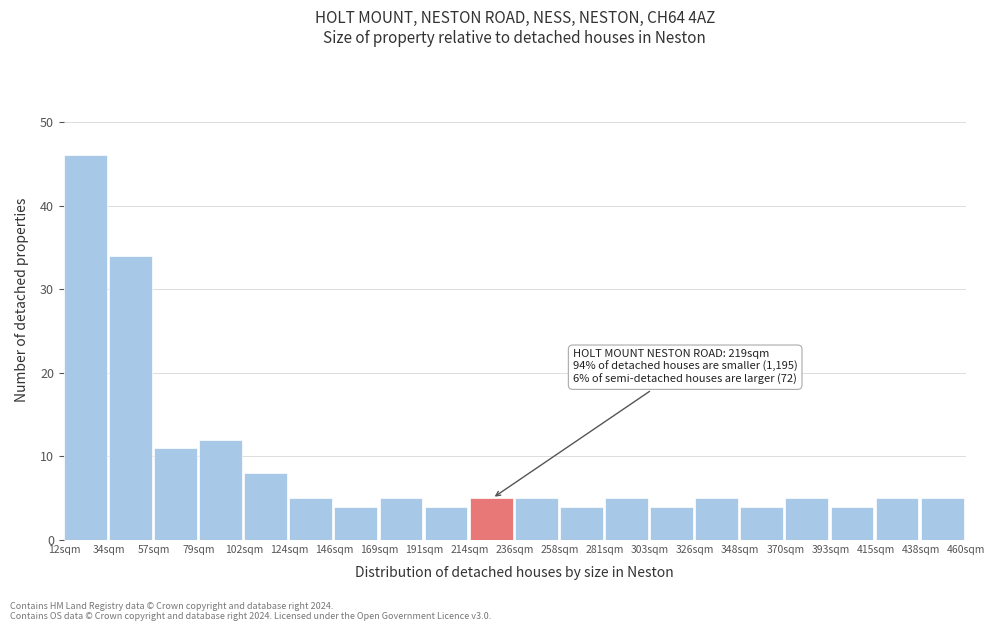

Over which range of the x-axis is the bar tallest?

10 to 35